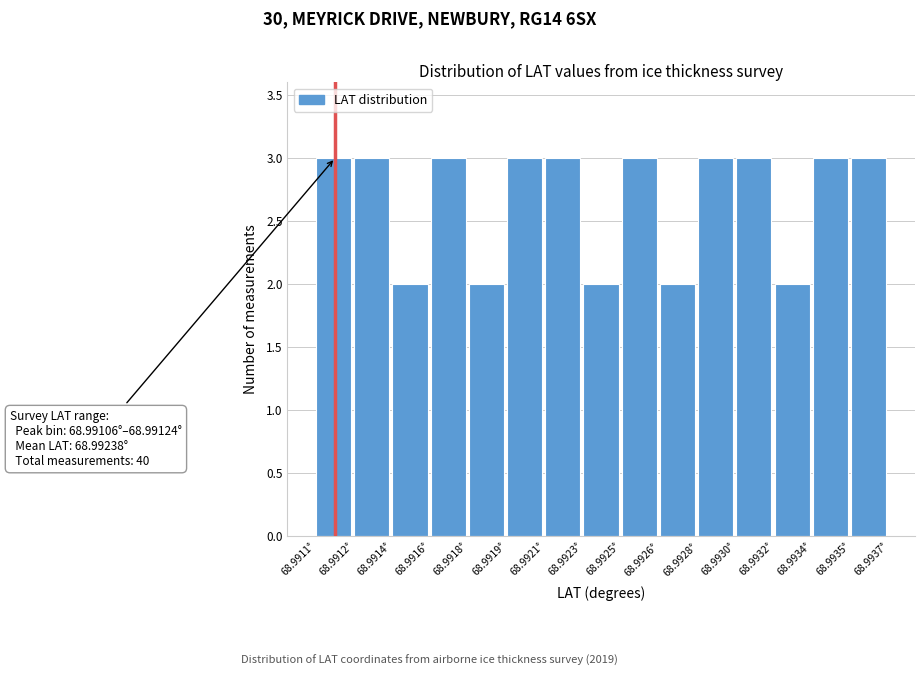

Reading right to left, list all the values displayed in this chart.

3	3	2	3	3	2	3	2	3	3	2	3	2	3	3